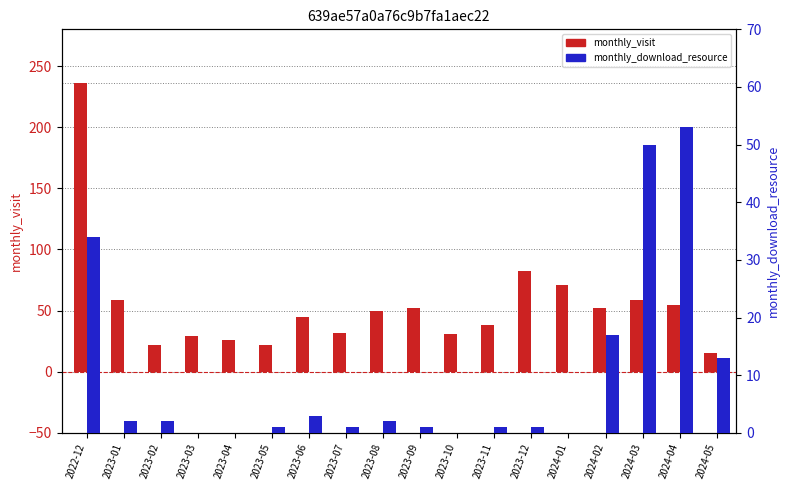

List the series in order of their peak value, lowest first.

monthly_download_resource, monthly_visit